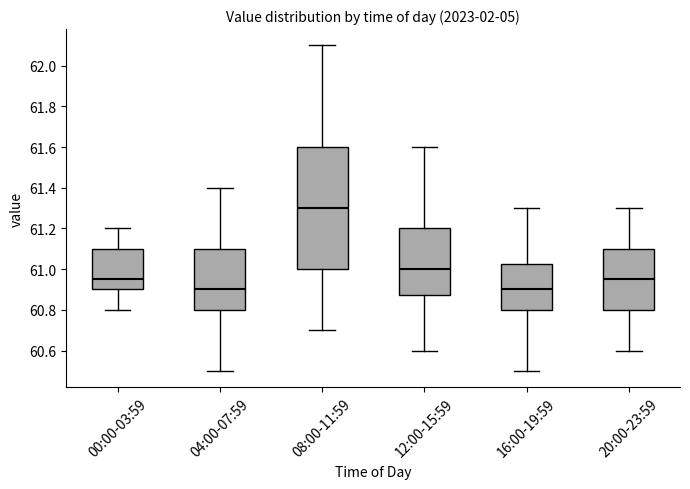

Which box is the tallest, from its lower edge to its upper edge?

08:00-11:59